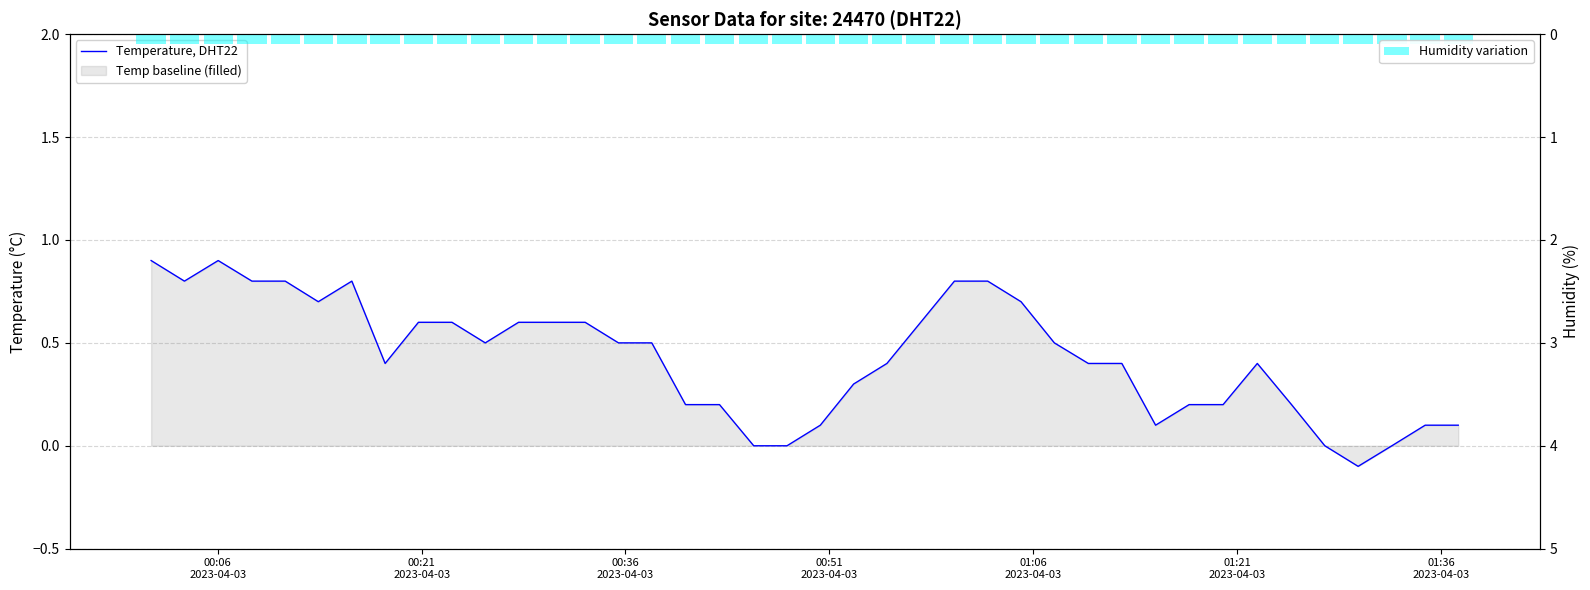

Where does the Temperature, DHT22 series first go above 0?

00:06
2023-04-03